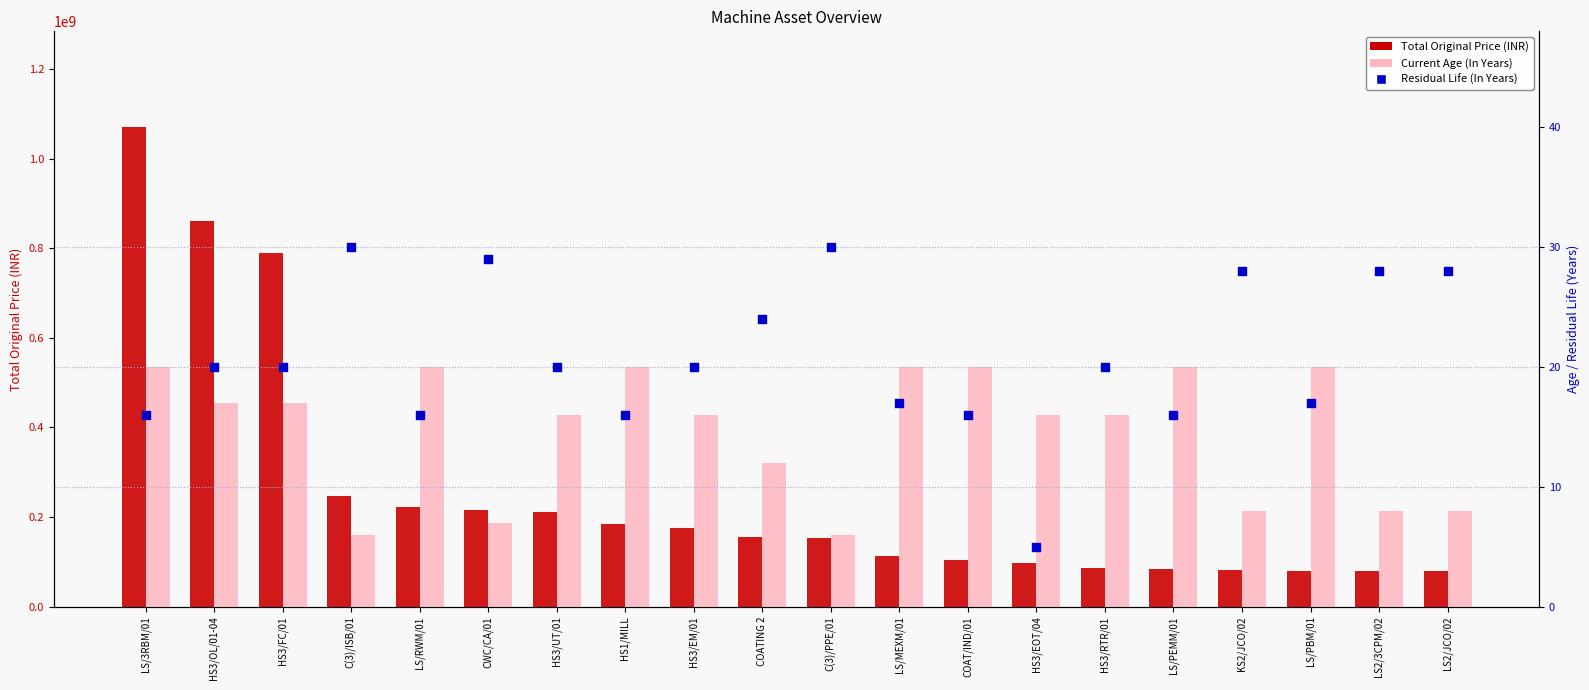

What are all the series names shown in the legend?

Total Original Price (INR), Current Age (In Years), Residual Life (In Years)